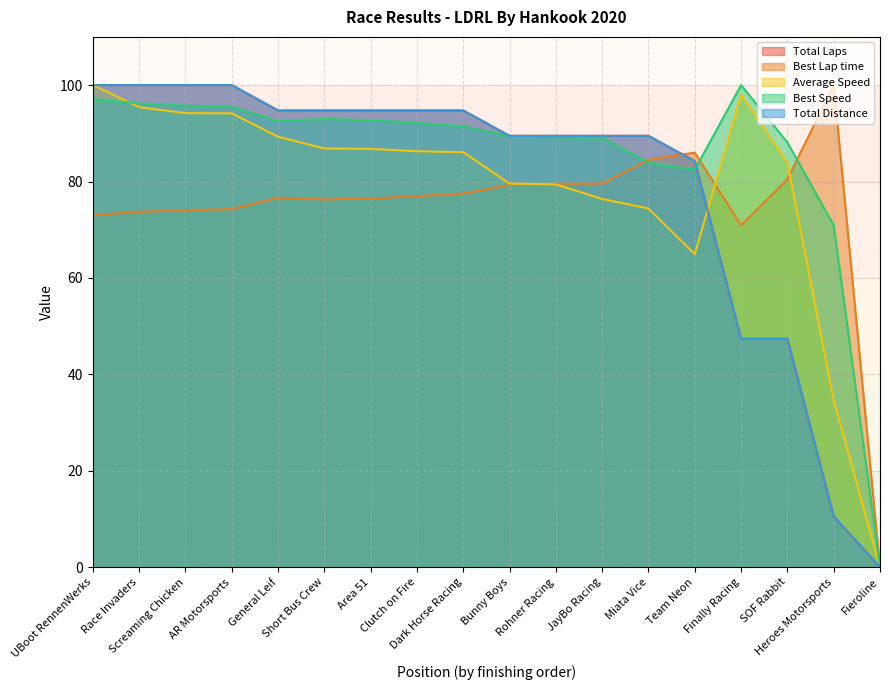

How many lines are shown in the chart?

5